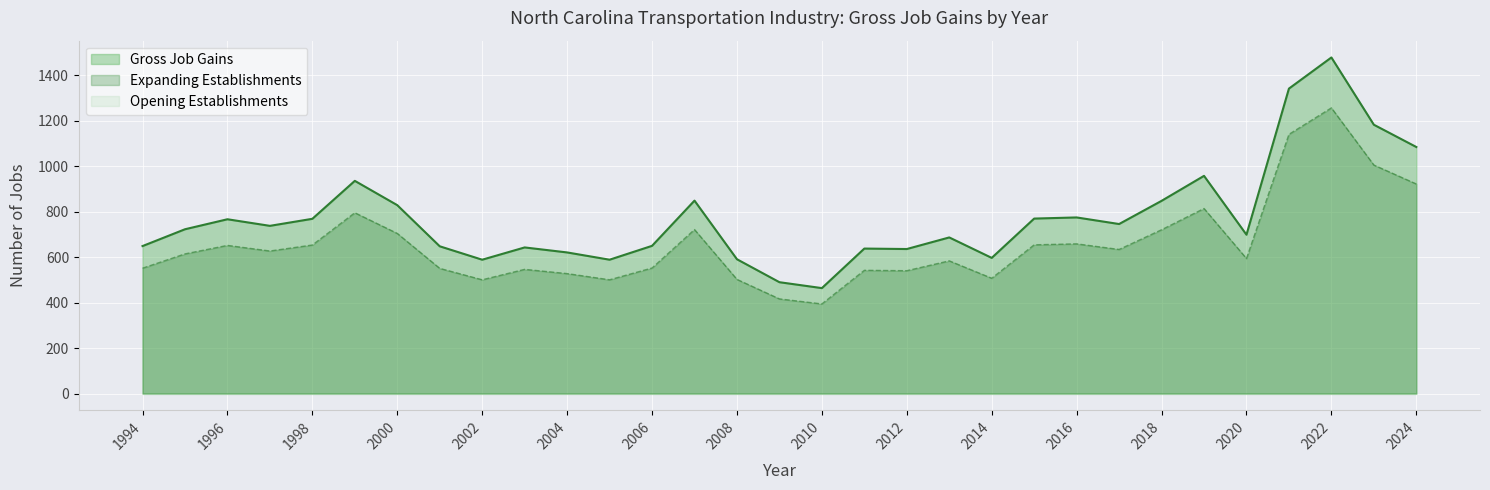

What is the sum of all Expanding Establishments values?

20389.8